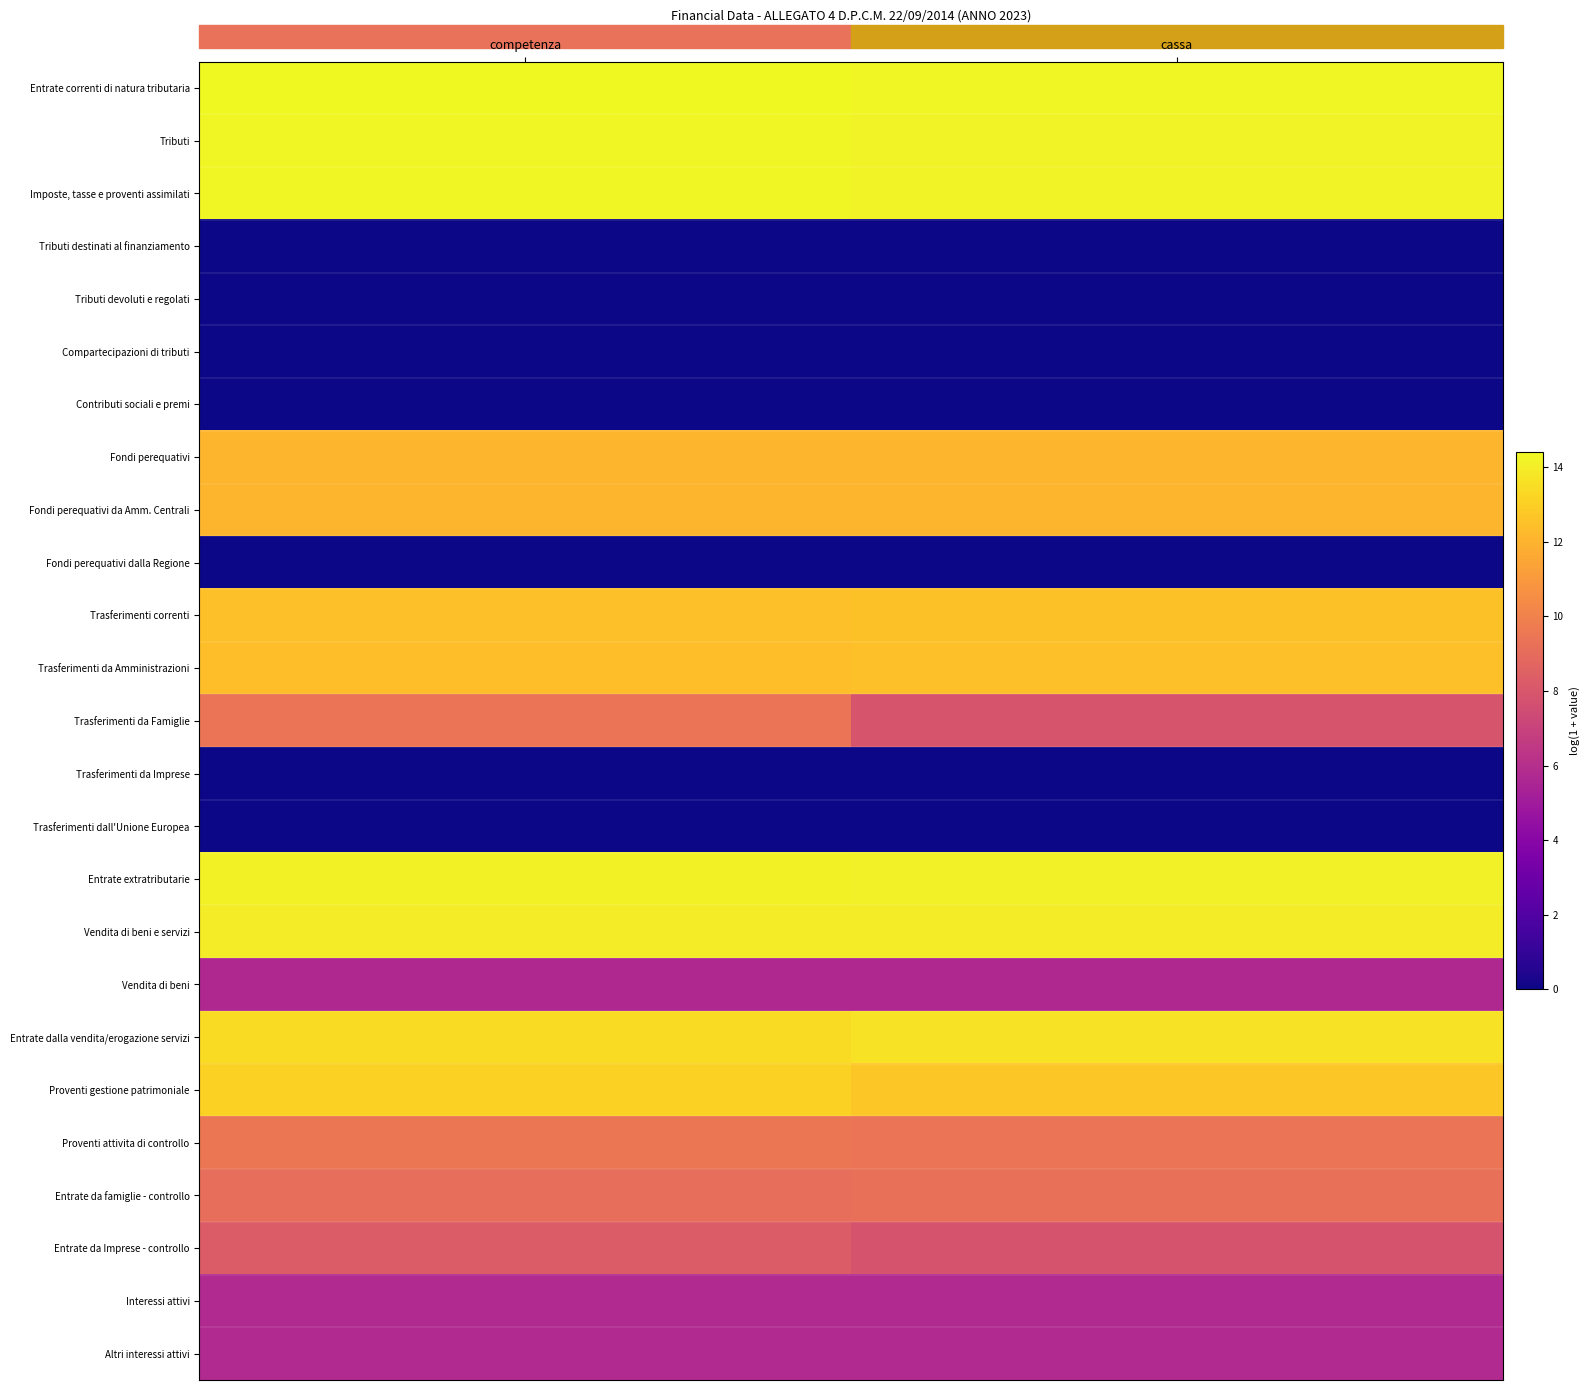

At competenza, list the series in order from largest to smallest.

Entrate correnti di natura tributaria, Tributi, Imposte, tasse e proventi assimilati, Entrate extratributarie, Vendita di beni e servizi, Entrate dalla vendita/erogazione servizi, Proventi gestione patrimoniale, Trasferimenti correnti, Trasferimenti da Amministrazioni, Fondi perequativi, Fondi perequativi da Amm. Centrali, Proventi attivita di controllo, Trasferimenti da Famiglie, Entrate da famiglie - controllo, Entrate da Imprese - controllo, Interessi attivi, Altri interessi attivi, Vendita di beni, Tributi destinati al finanziamento, Tributi devoluti e regolati, Compartecipazioni di tributi, Contributi sociali e premi, Fondi perequativi dalla Regione, Trasferimenti da Imprese, Trasferimenti dall'Unione Europea